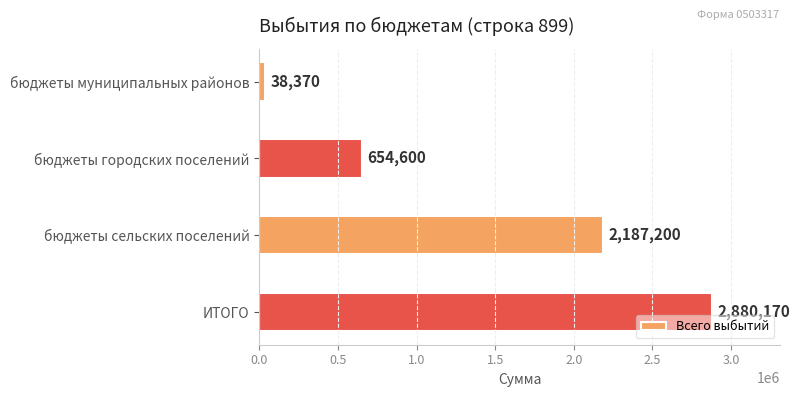

Rank the categories by value from lowest to highest.

бюджеты муниципальных районов, бюджеты городских поселений, бюджеты сельских поселений, ИТОГО